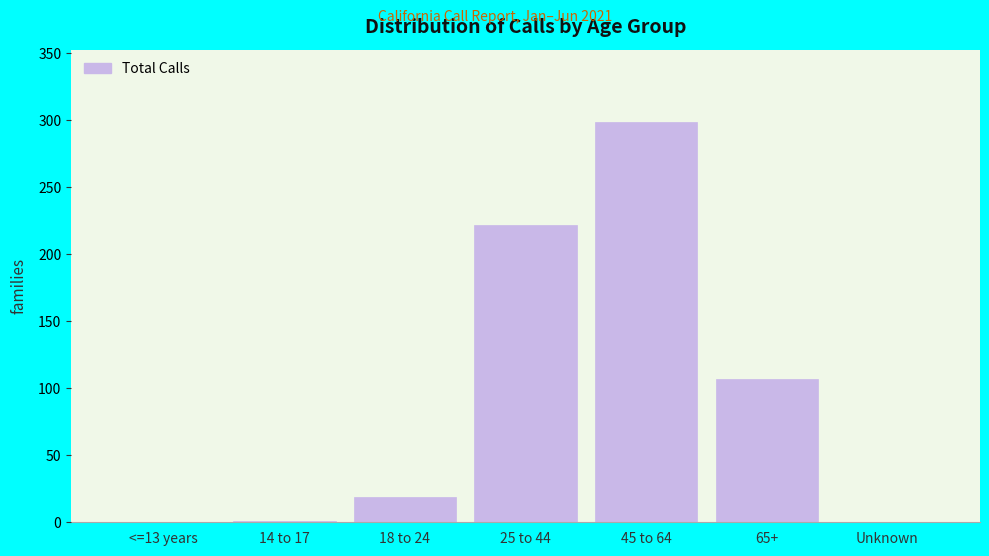

True or false: the data shows 299 at 45 to 64.

True